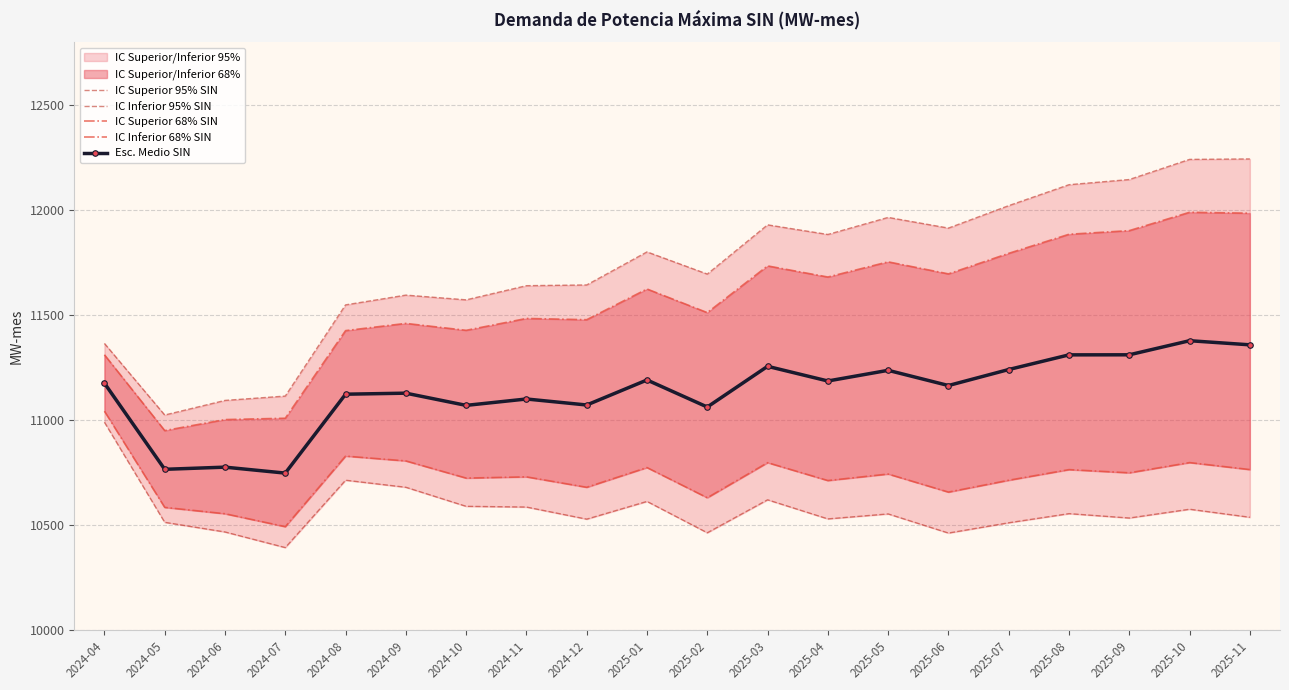

Which series has the widest spread of values?

IC Superior 95% SIN